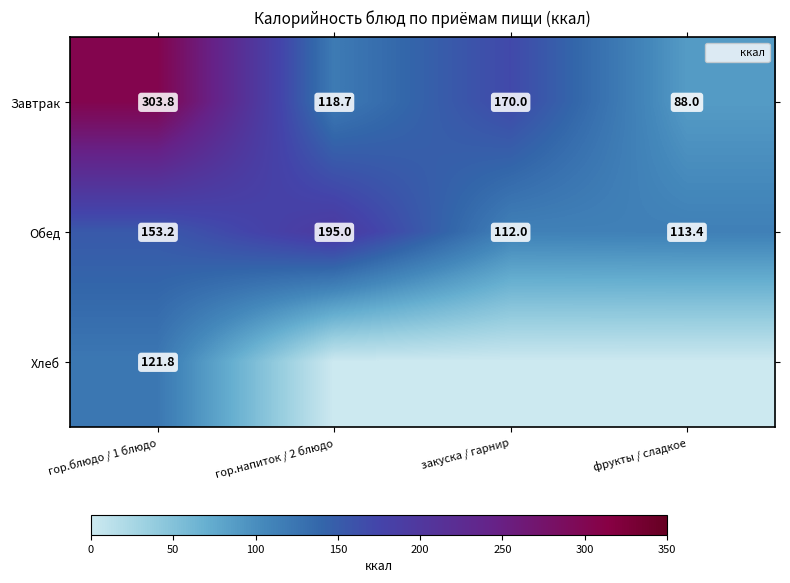

What is the difference between the highest and lowest values at гор.напиток / 2 блюдо?

195.0